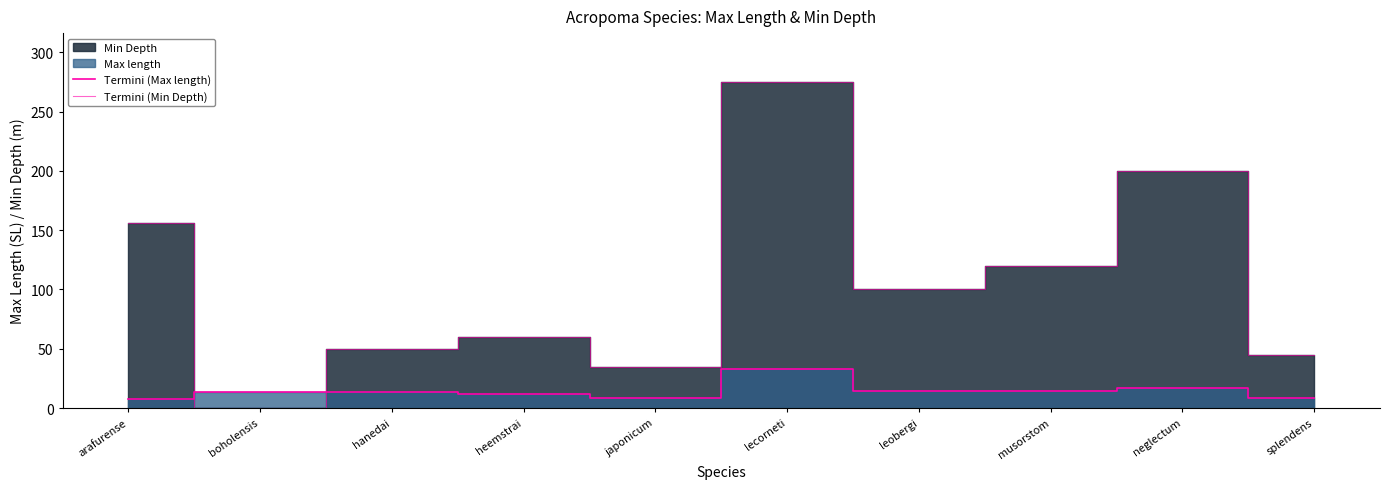

Which has a higher value, musorstom or heemstrai?

musorstom